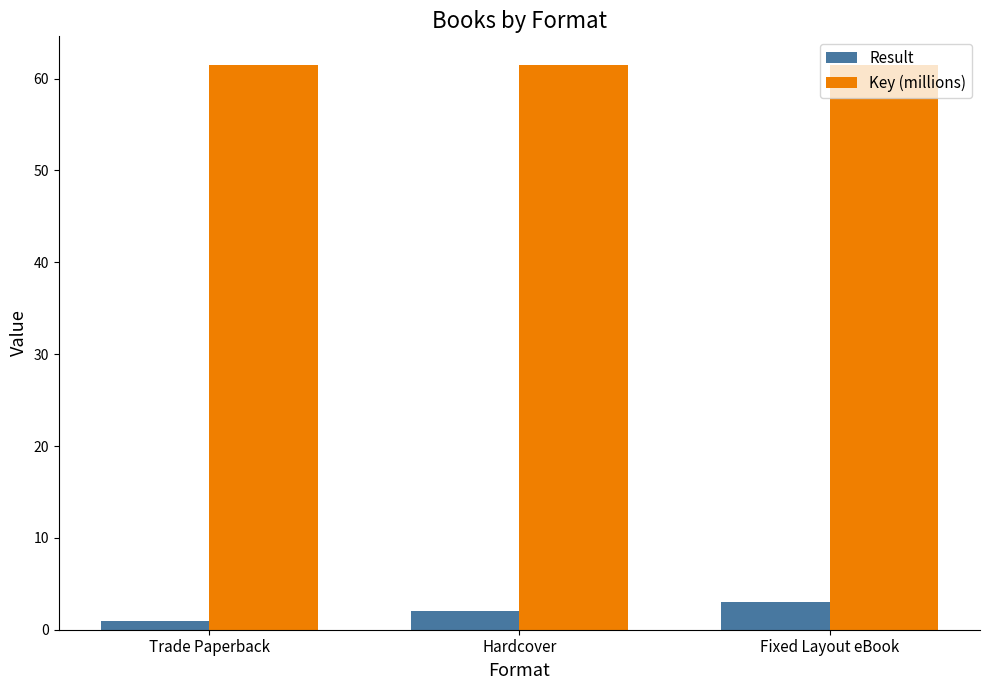

Which series changed the most between Trade Paperback and Fixed Layout eBook?

Result